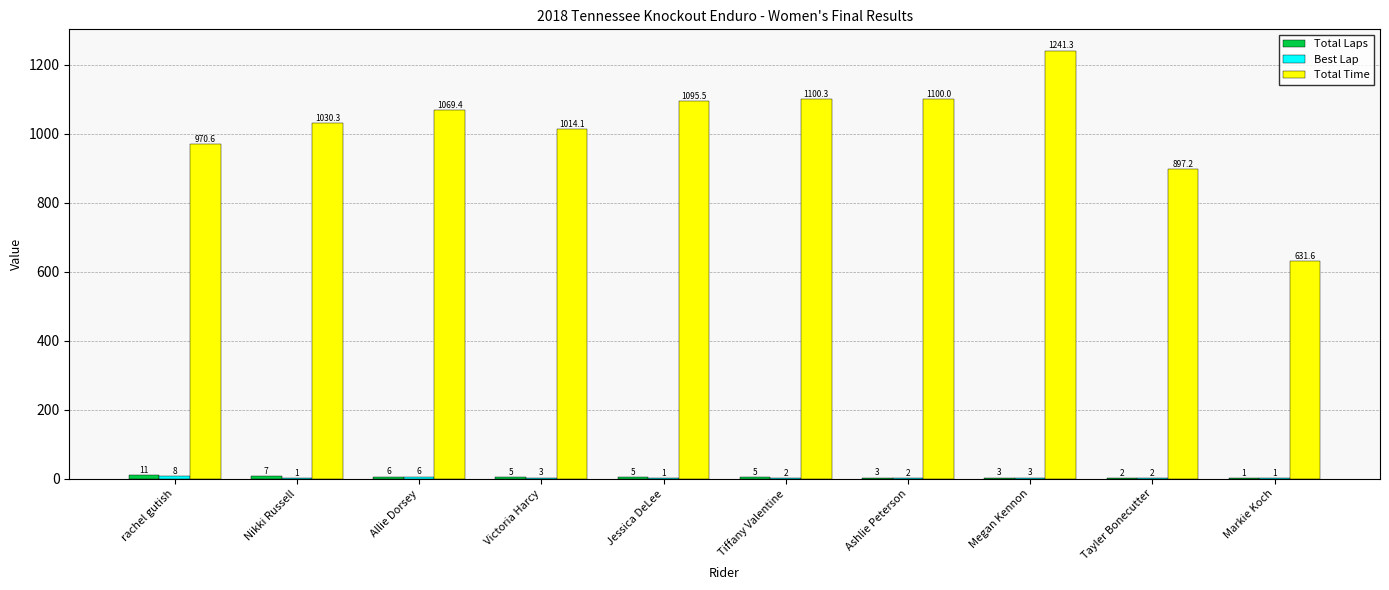

True or false: Total Time has a value of 631.6 at Markie Koch.

True